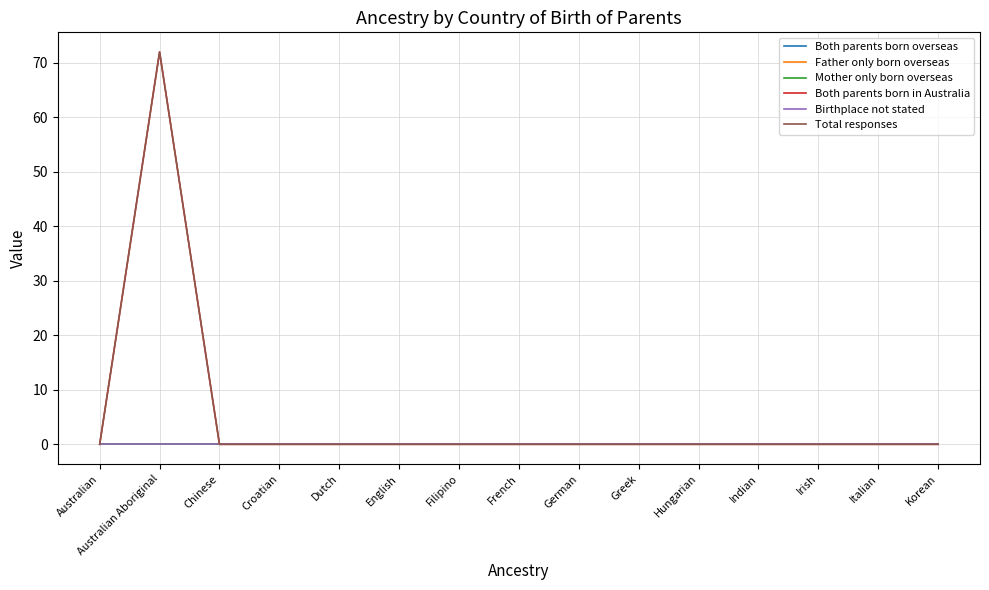

Is this an area chart (filled region under the line)?

No